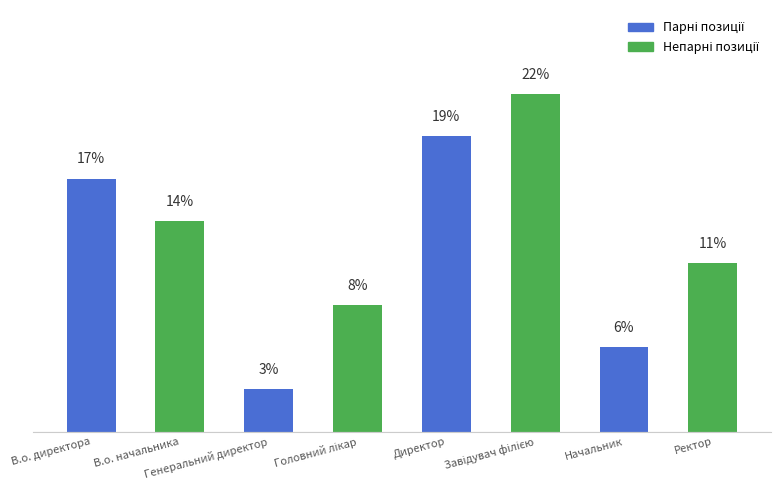

Reading right to left, what are all the values shown in this chart?

11.1	5.6	22.2	19.4	8.3	2.8	13.9	16.7